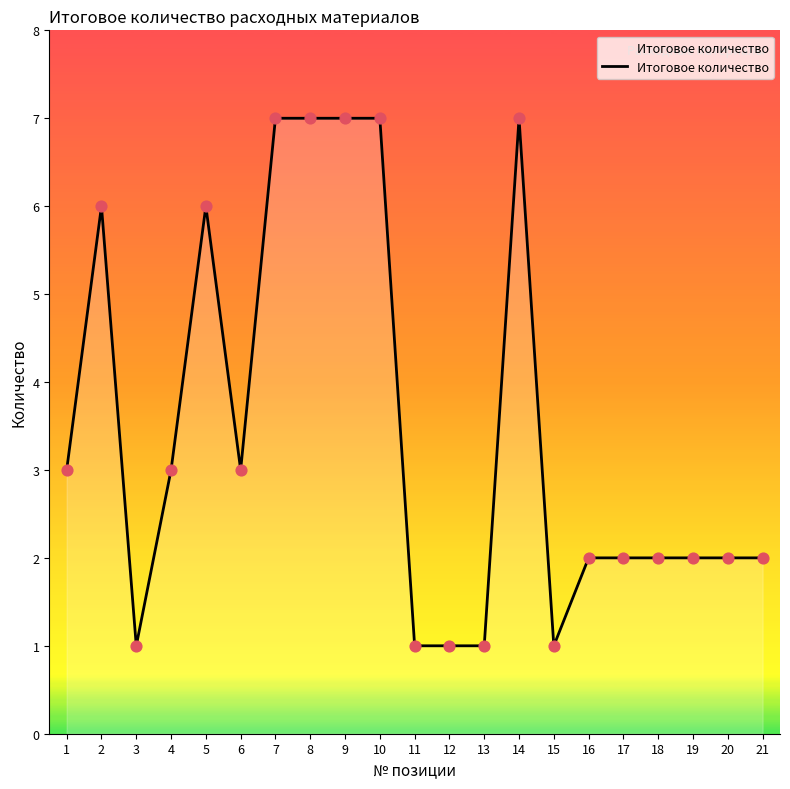

Between 10 and 21, which is larger?

10